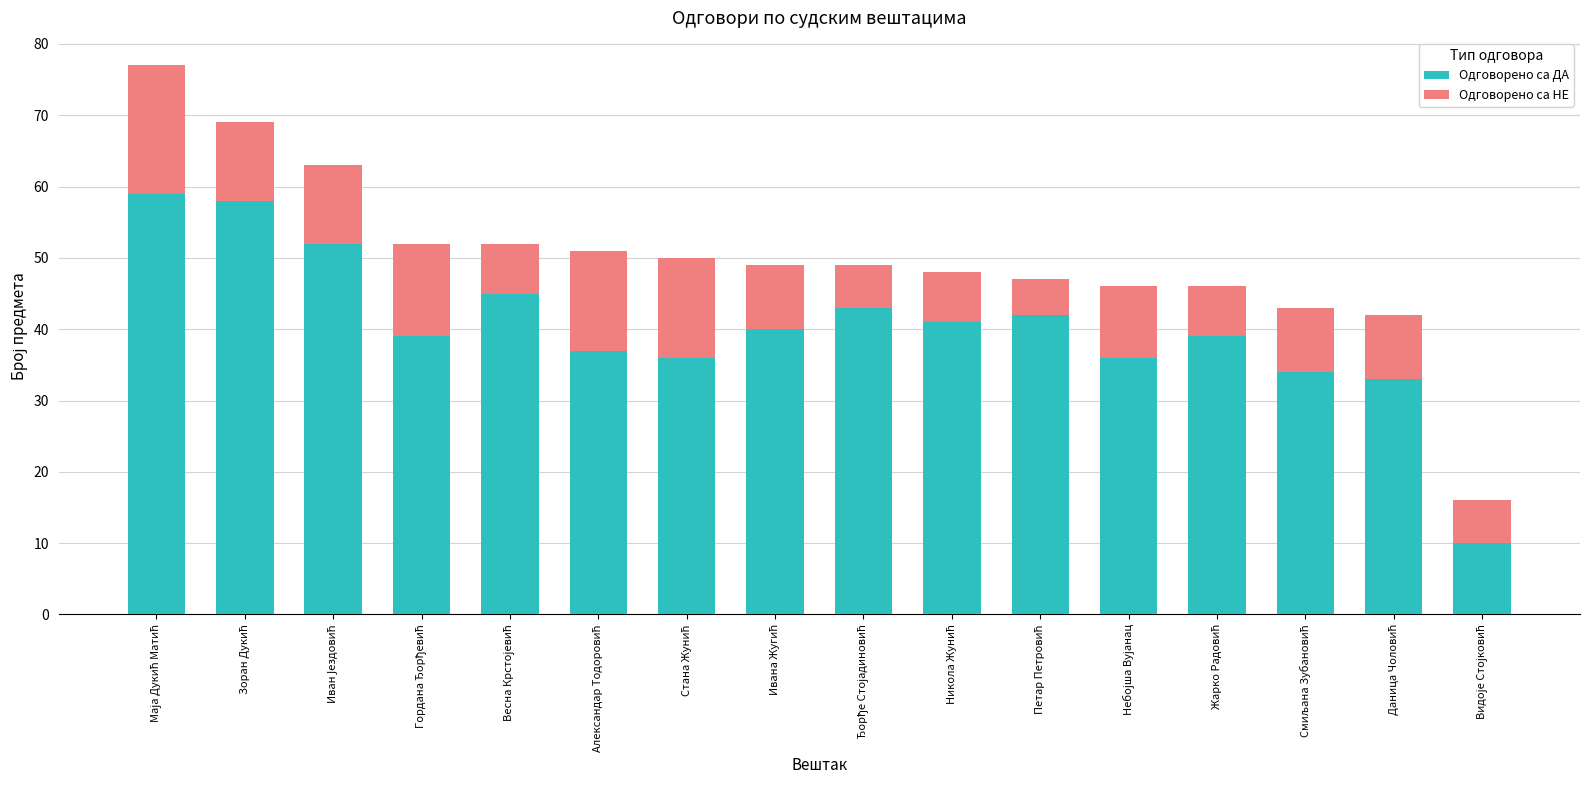

What is the highest value of the Одговорено са ДА series?

59